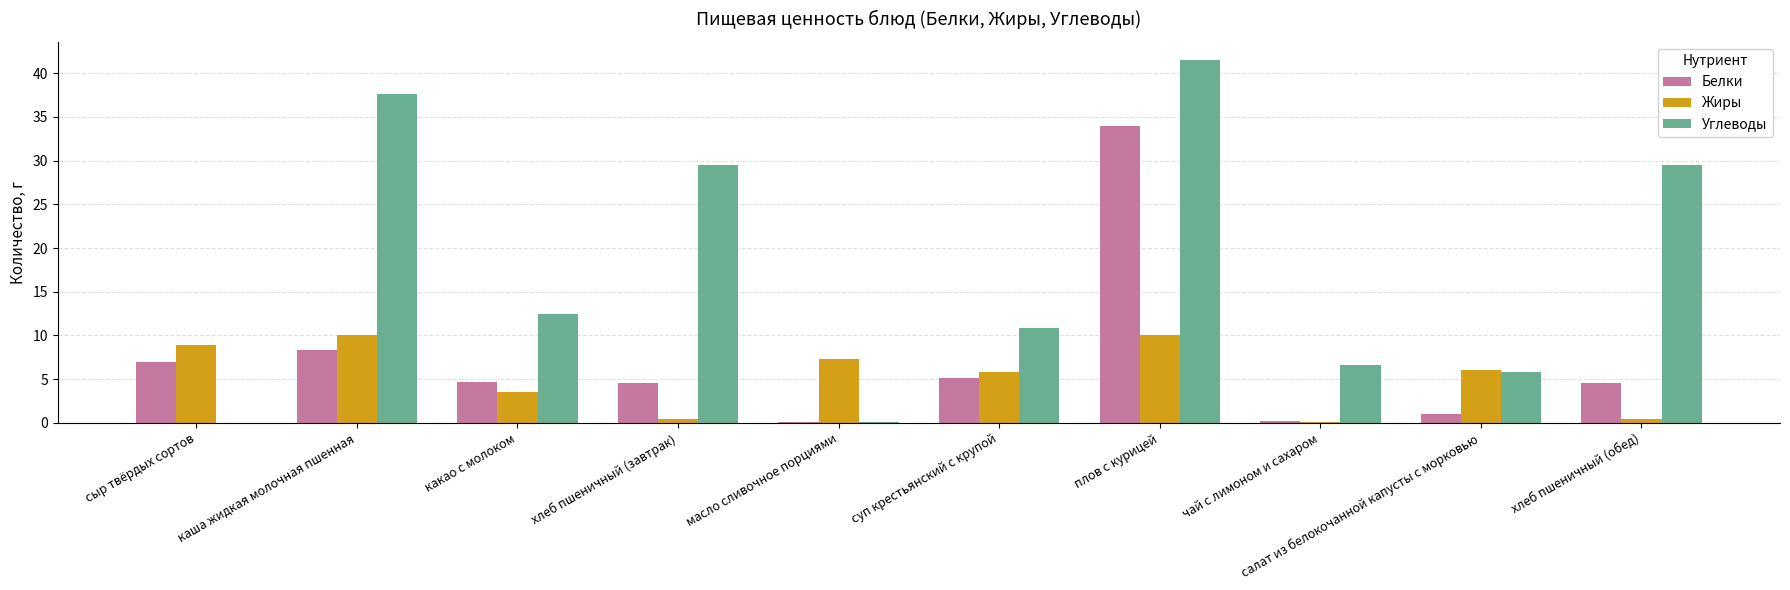

Count the number of data series in this chart.

3